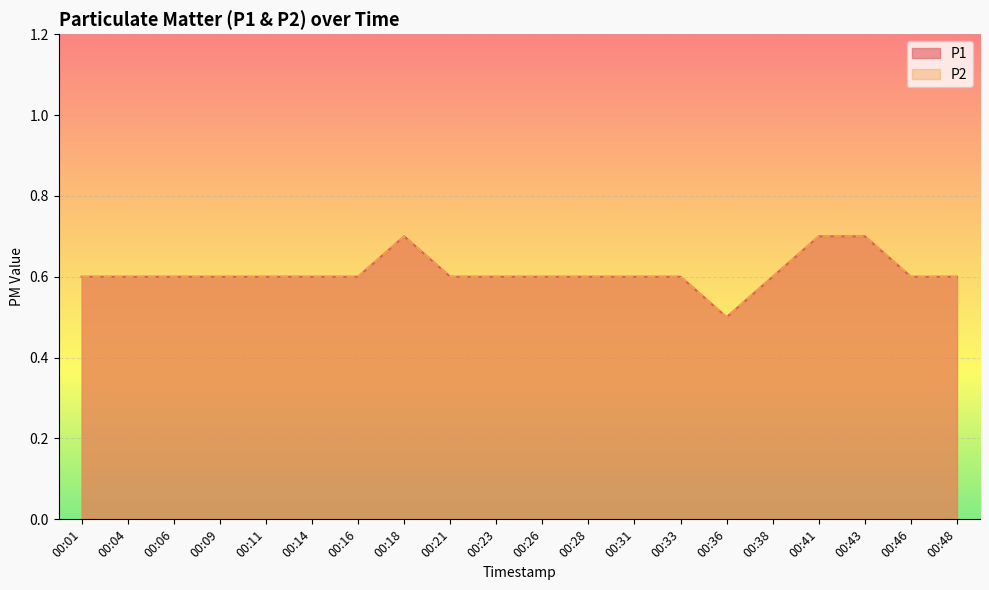

What is the minimum value for P1?

0.5